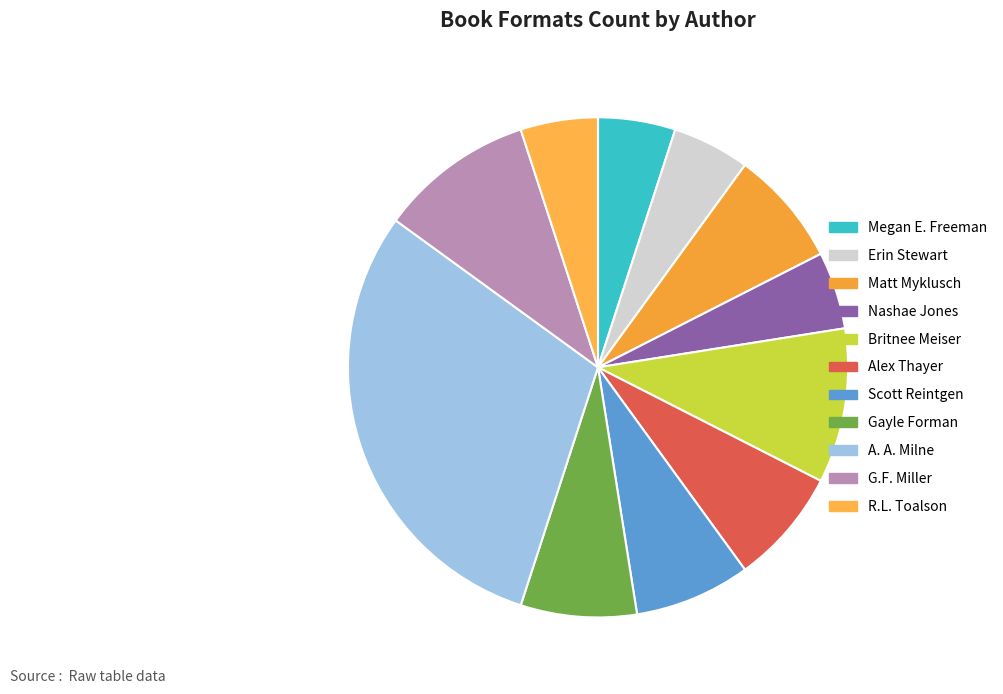

What is the ratio of the value at G.F. Miller to the value at Scott Reintgen?

1.3